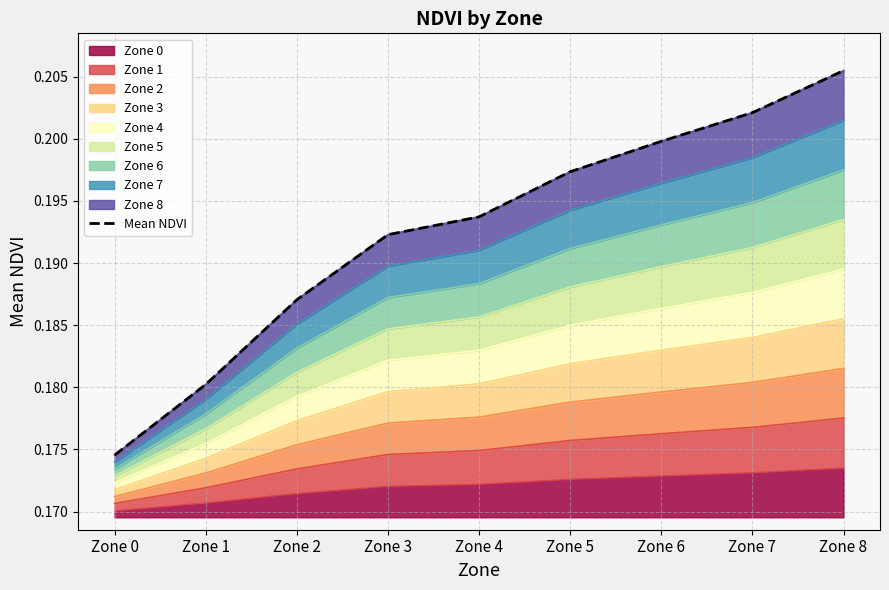

The chart shows a value of 0.2 at Zone 7. True or false?

True